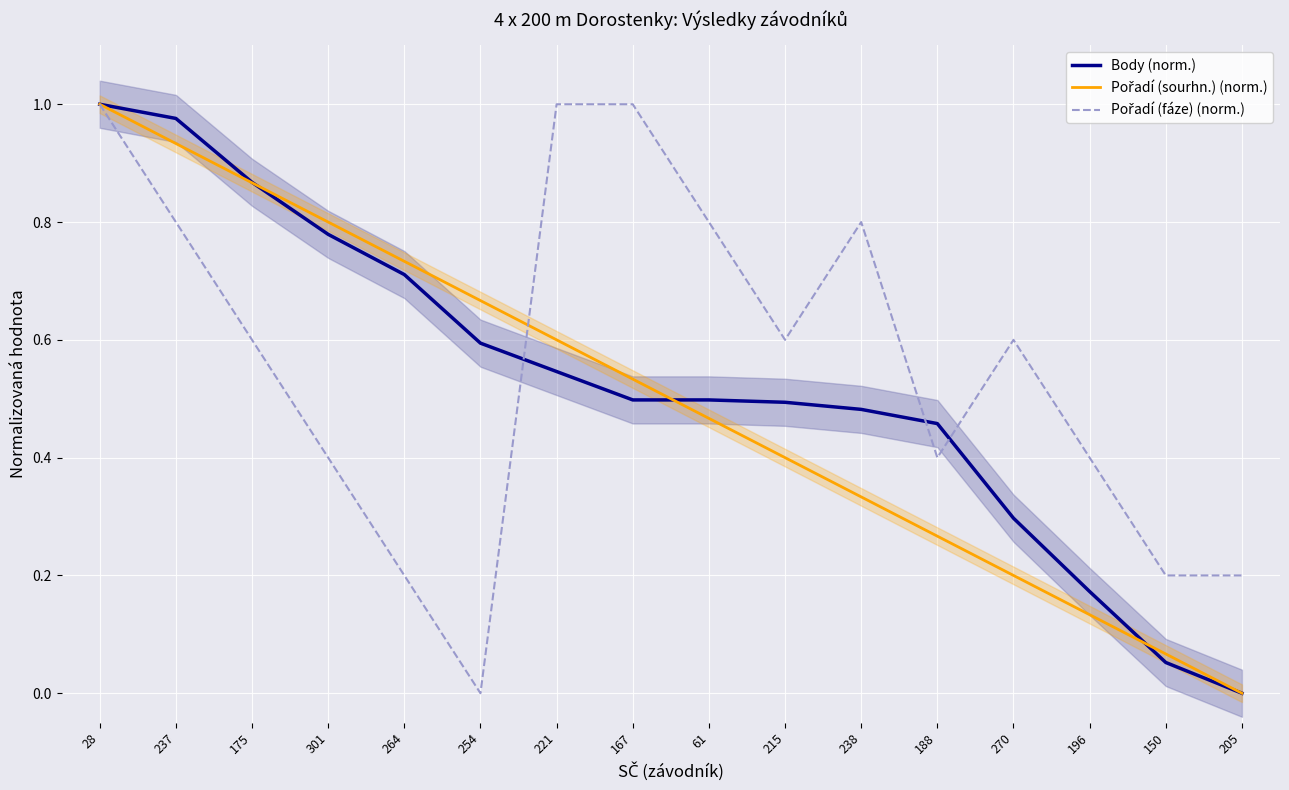

Reading left to right, transcribe all the data shown in this chart.

Body (norm.): 1.0	1.0	0.9	0.8	0.7	0.6	0.5	0.5	0.5	0.5	0.5	0.5	0.3	0.2	0.1	0.0
Pořadí (sourhn.) (norm.): 1.0	0.9	0.9	0.8	0.7	0.7	0.6	0.5	0.5	0.4	0.3	0.3	0.2	0.1	0.1	0.0
Pořadí (fáze) (norm.): 1.0	0.8	0.6	0.4	0.2	0.0	1.0	1.0	0.8	0.6	0.8	0.4	0.6	0.4	0.2	0.2